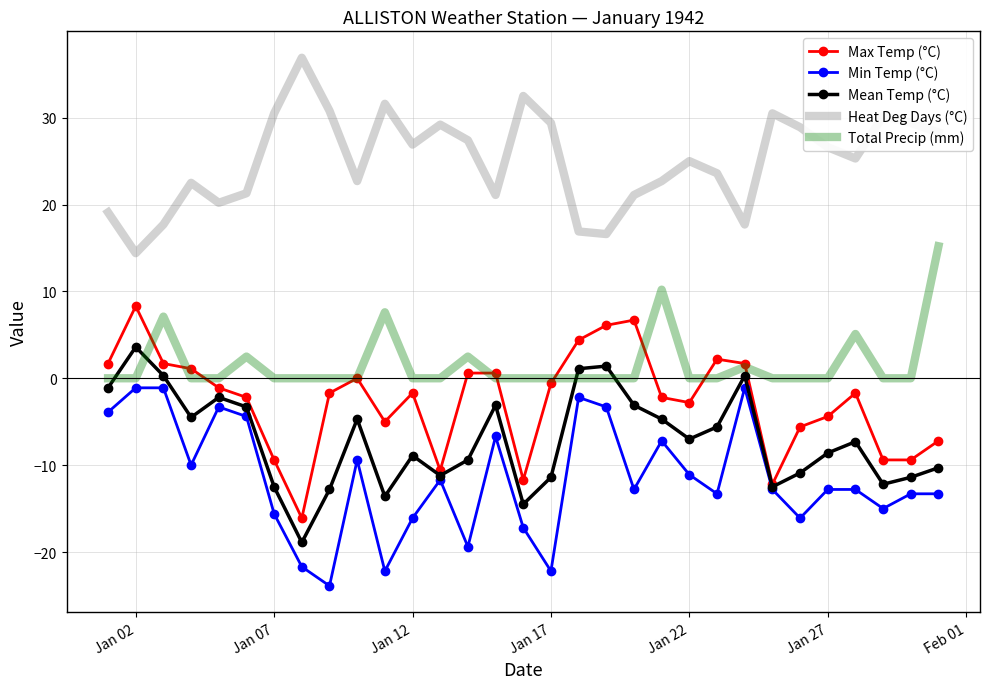

Rank the series by their maximum value, from highest to lowest.

Heat Deg Days (°C), Total Precip (mm), Max Temp (°C), Mean Temp (°C), Min Temp (°C)